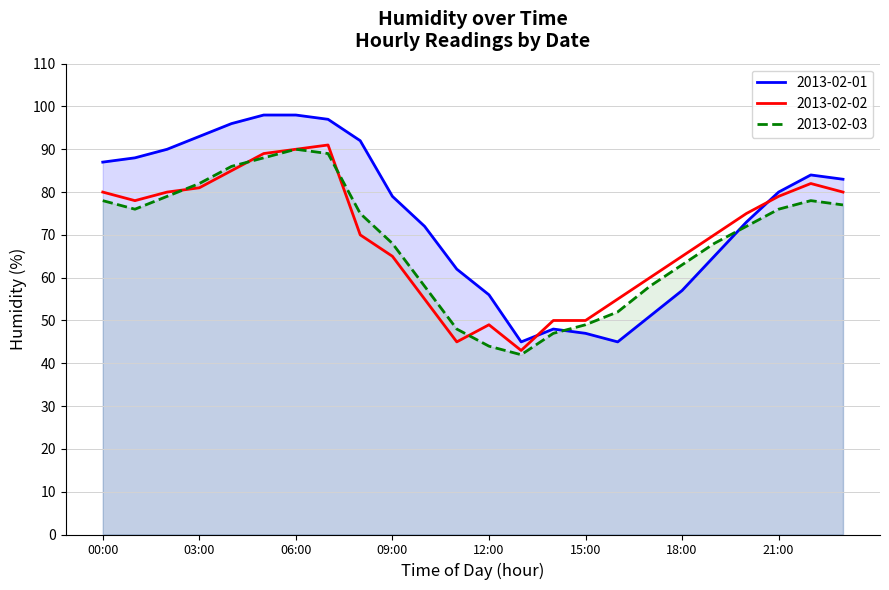

Reading left to right, transcribe all the data shown in this chart.

2013-02-01: 00:00=87	01:00=88	02:00=90	03:00=93	04:00=96	05:00=98	06:00=98	07:00=97	08:00=92	09:00=79	10:00=72	11:00=62	12:00=56	13:00=45	14:00=48	15:00=47	16:00=45	17:00=51	18:00=57	19:00=65	20:00=73	21:00=80	22:00=84	23:00=83
2013-02-02: 00:00=80	01:00=78	02:00=80	03:00=81	04:00=85	05:00=89	06:00=90	07:00=91	08:00=70	09:00=65	10:00=55	11:00=45	12:00=49	13:00=43	14:00=50	15:00=50	16:00=55	17:00=60	18:00=65	19:00=70	20:00=75	21:00=79	22:00=82	23:00=80
2013-02-03: 00:00=78	01:00=76	02:00=79	03:00=82	04:00=86	05:00=88	06:00=90	07:00=89	08:00=75	09:00=68	10:00=58	11:00=48	12:00=44	13:00=42	14:00=47	15:00=49	16:00=52	17:00=58	18:00=63	19:00=68	20:00=72	21:00=76	22:00=78	23:00=77